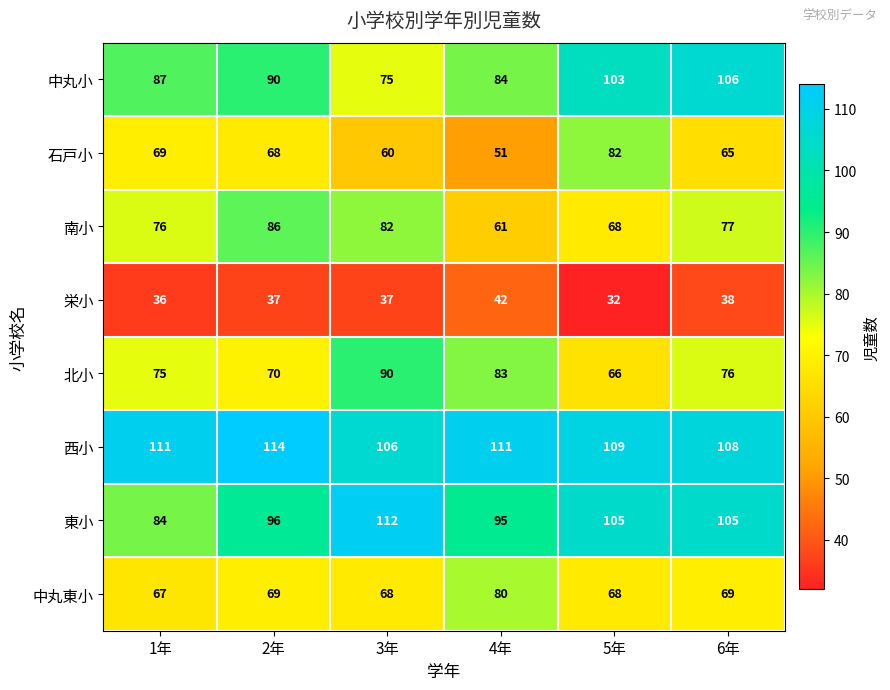

How many distinct data groups are displayed?

8